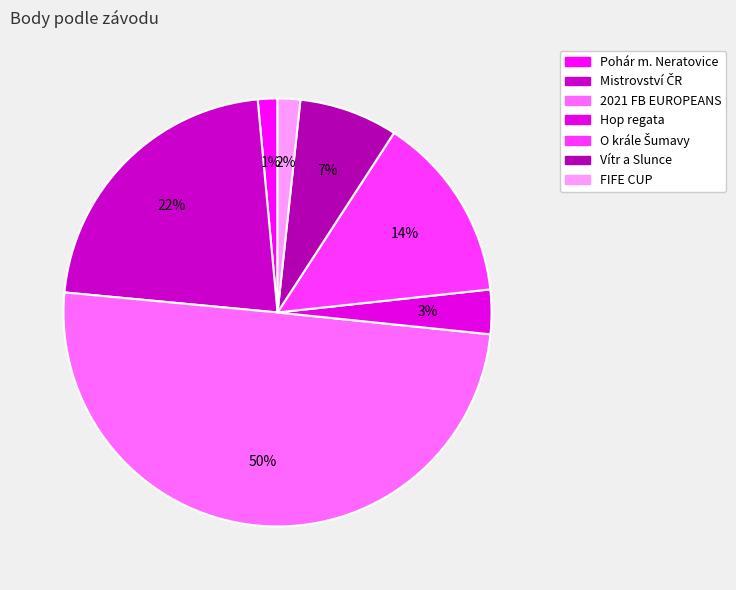

How many segments does this pie chart have?

7